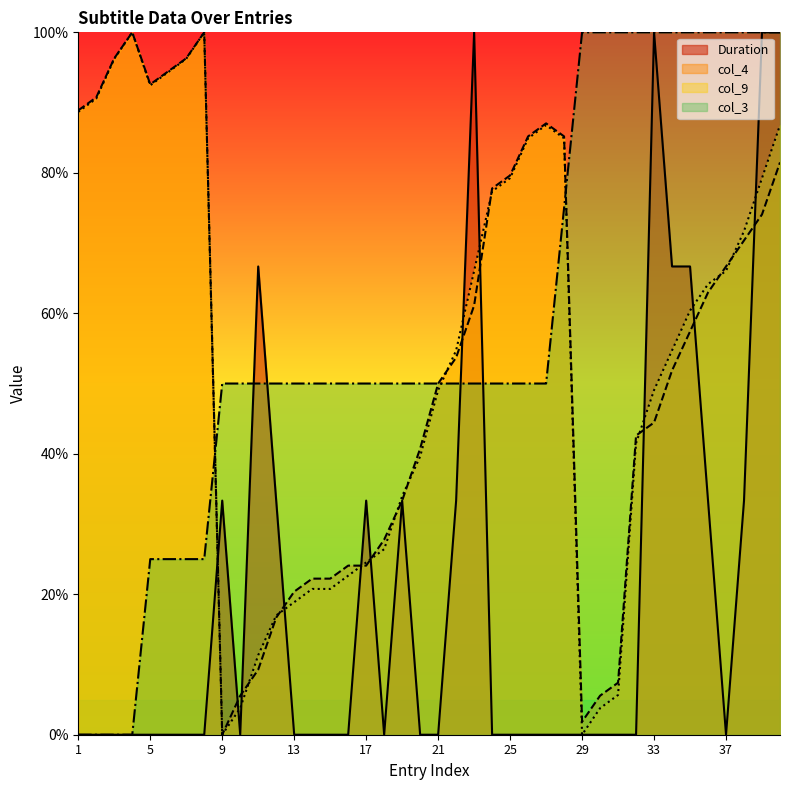

What is the sum of the col_3 values at 3 and 30?

100.0